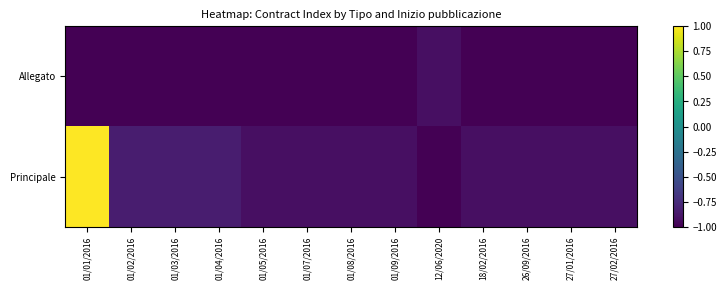

Reading right to left, transcribe all the data shown in this chart.

Allegato: 27/02/2016=-1.0	27/01/2016=-1.0	26/09/2016=-1.0	18/02/2016=-1.0	12/06/2020=-0.9	01/09/2016=-1.0	01/08/2016=-1.0	01/07/2016=-1.0	01/05/2016=-1.0	01/04/2016=-1.0	01/03/2016=-1.0	01/02/2016=-1.0	01/01/2016=-1.0
Principale: 27/02/2016=-0.9	27/01/2016=-0.9	26/09/2016=-0.9	18/02/2016=-0.9	12/06/2020=-1.0	01/09/2016=-0.9	01/08/2016=-0.9	01/07/2016=-0.9	01/05/2016=-0.9	01/04/2016=-0.8	01/03/2016=-0.8	01/02/2016=-0.8	01/01/2016=1.0